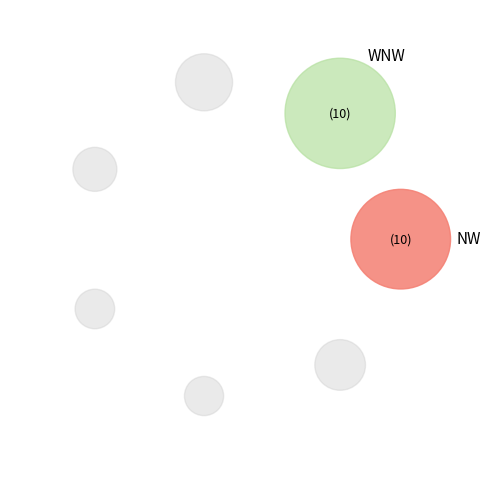

Is it true that NW is 28% of the pie?

False